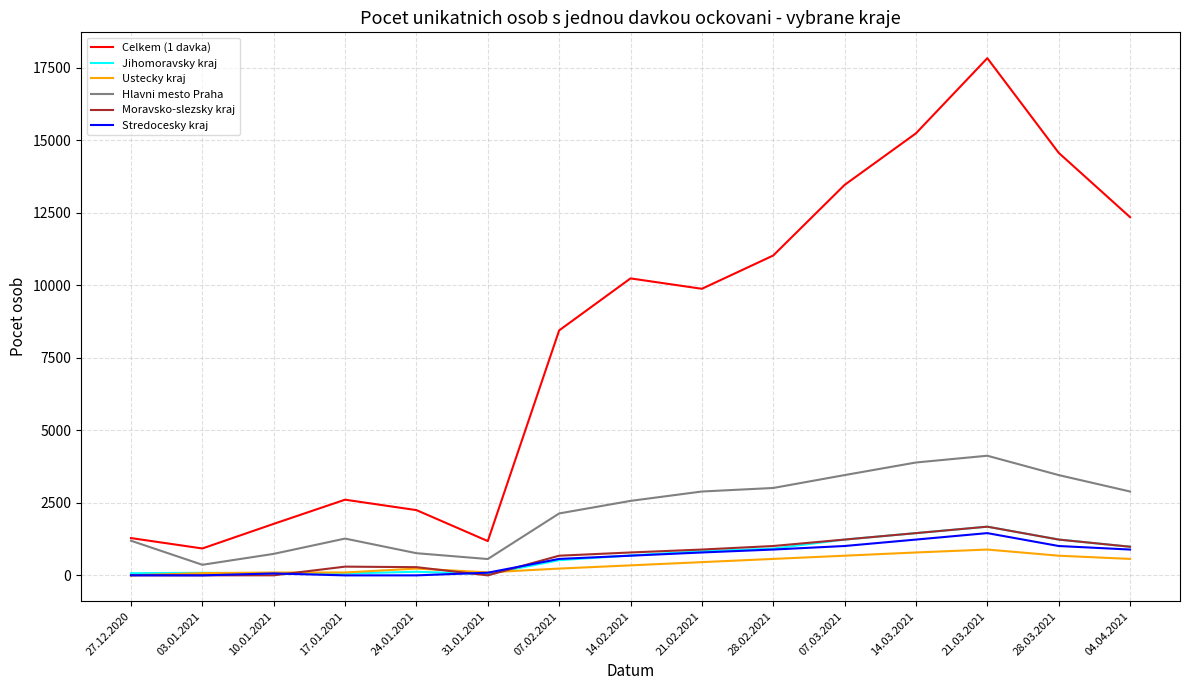

What is the average value of the Stredocesky kraj series?

579